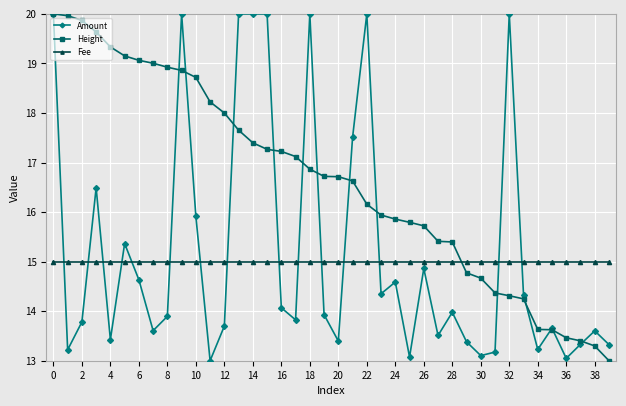

What is the sum of all Amount values?

608.3